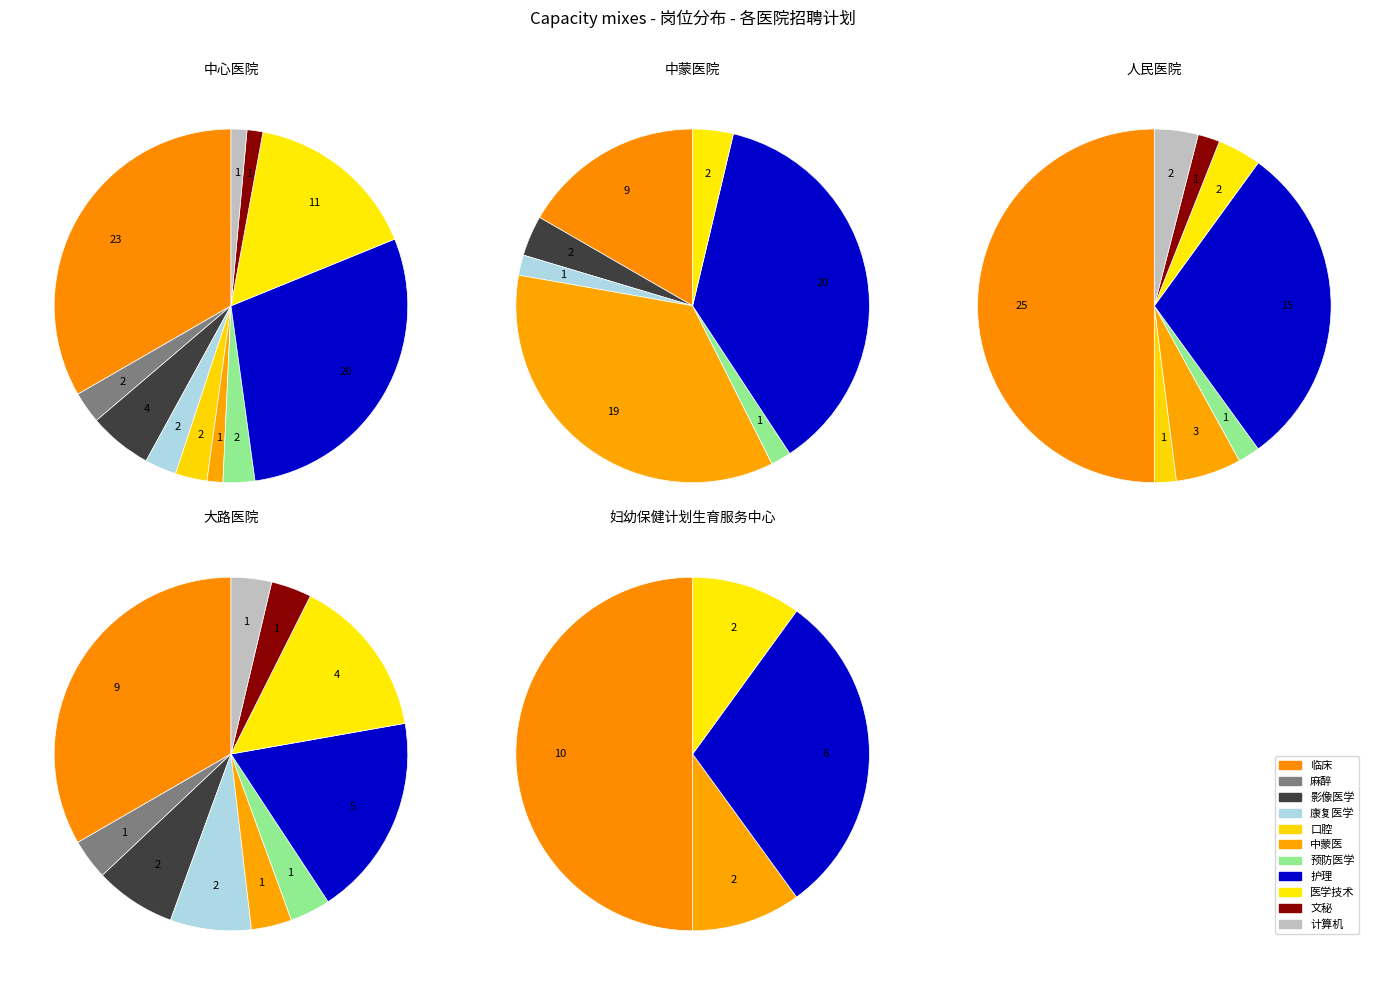

How many slices are in this pie chart?

11